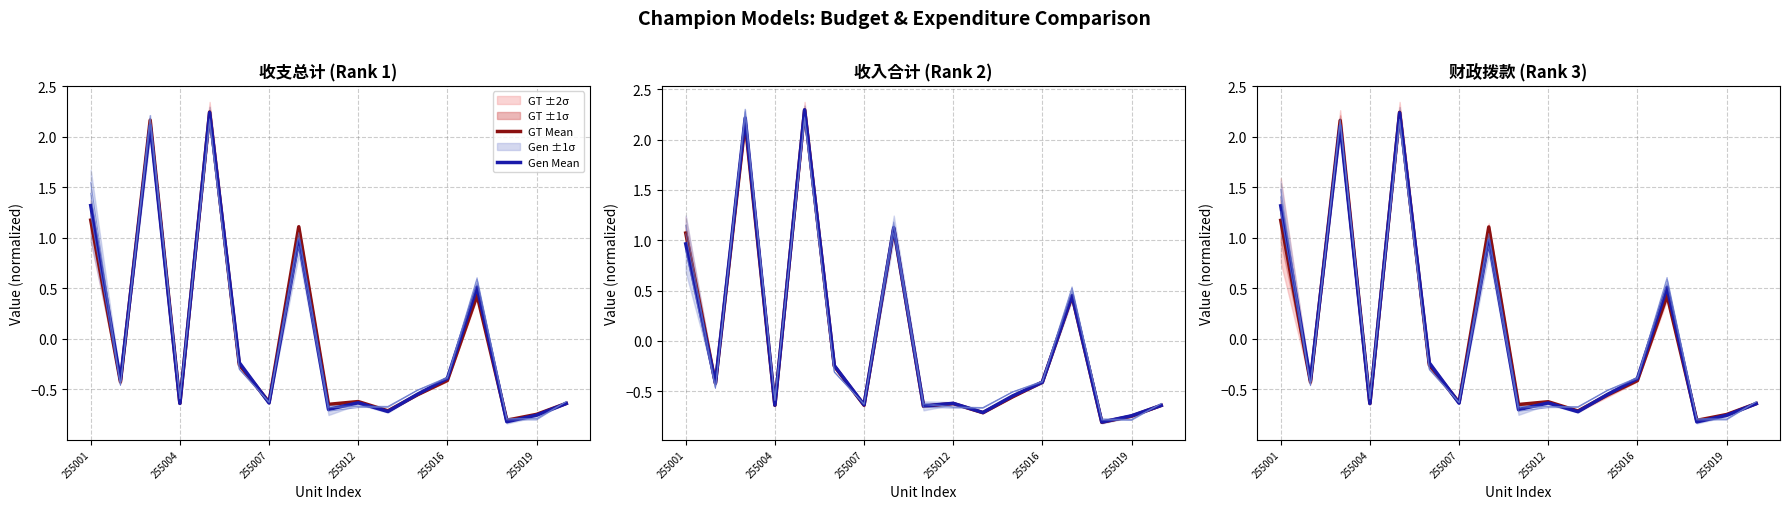

How many interior local peaks does the Gen Mean series have?

5